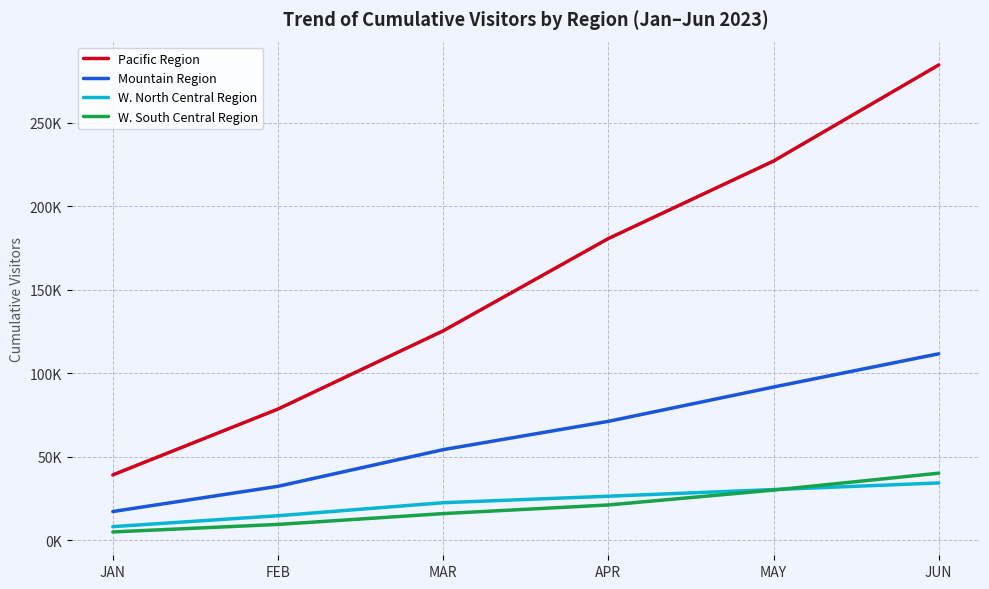

Which series has the widest spread of values?

Pacific Region